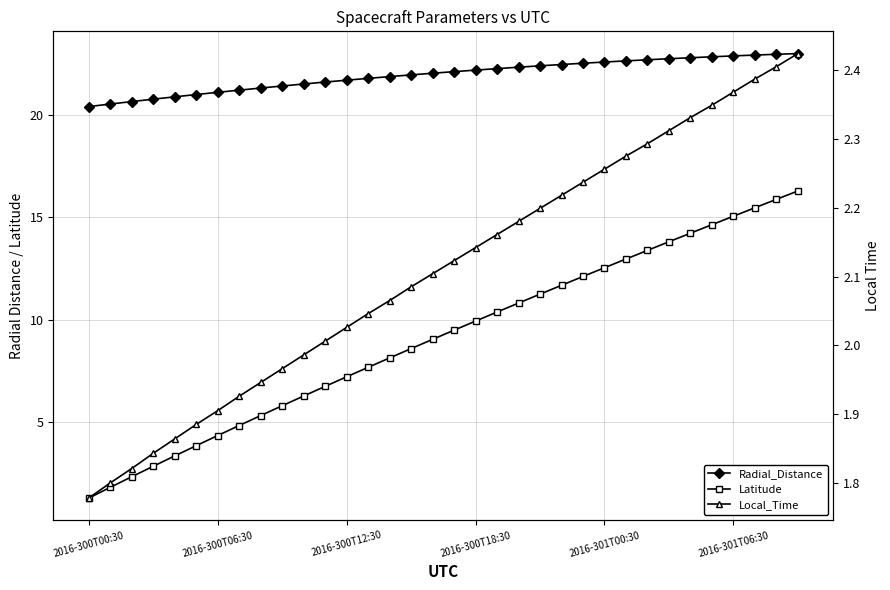

Does the chart have visible grid lines?

Yes